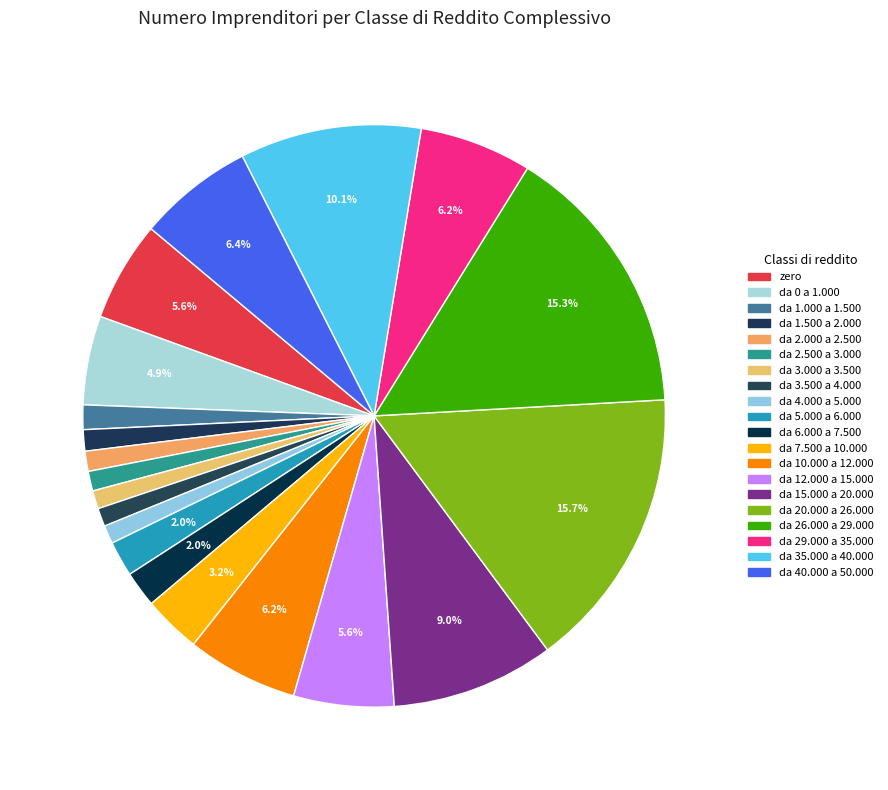

How many slices are in this pie chart?

20